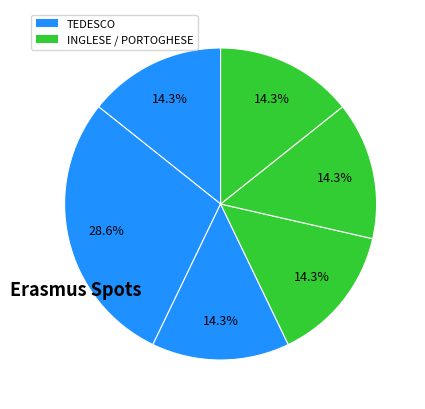

Count the number of slices in the pie.

6